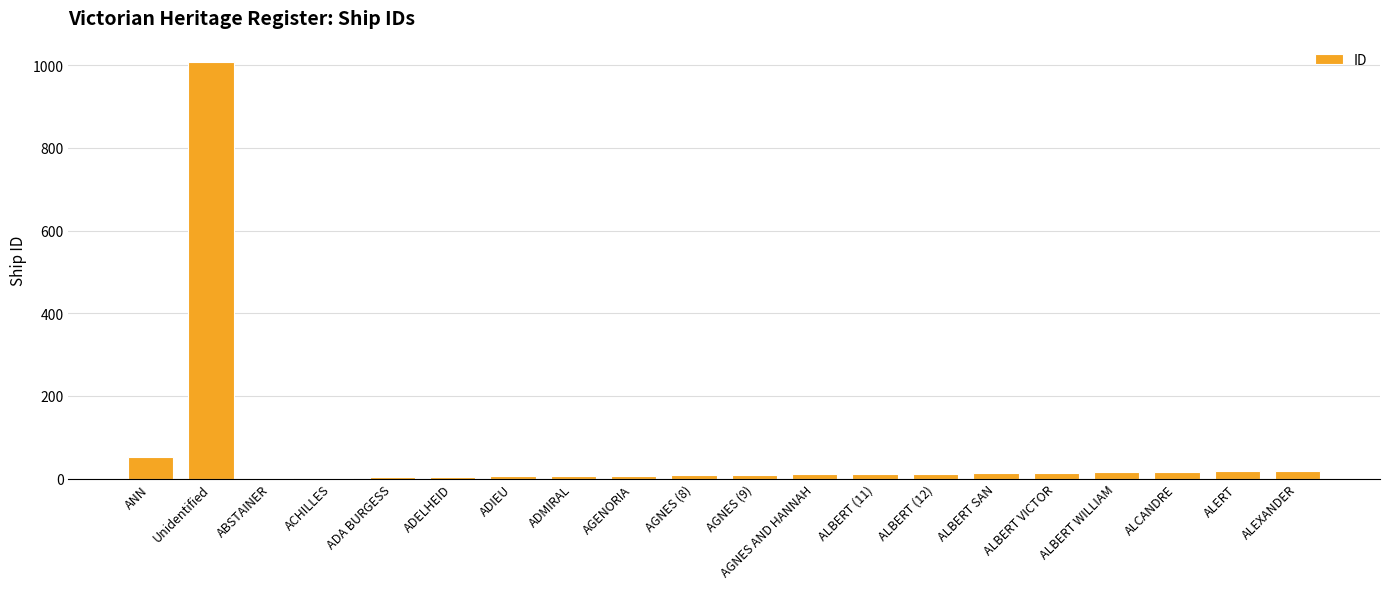

Between ALERT and ABSTAINER, which is larger?

ALERT